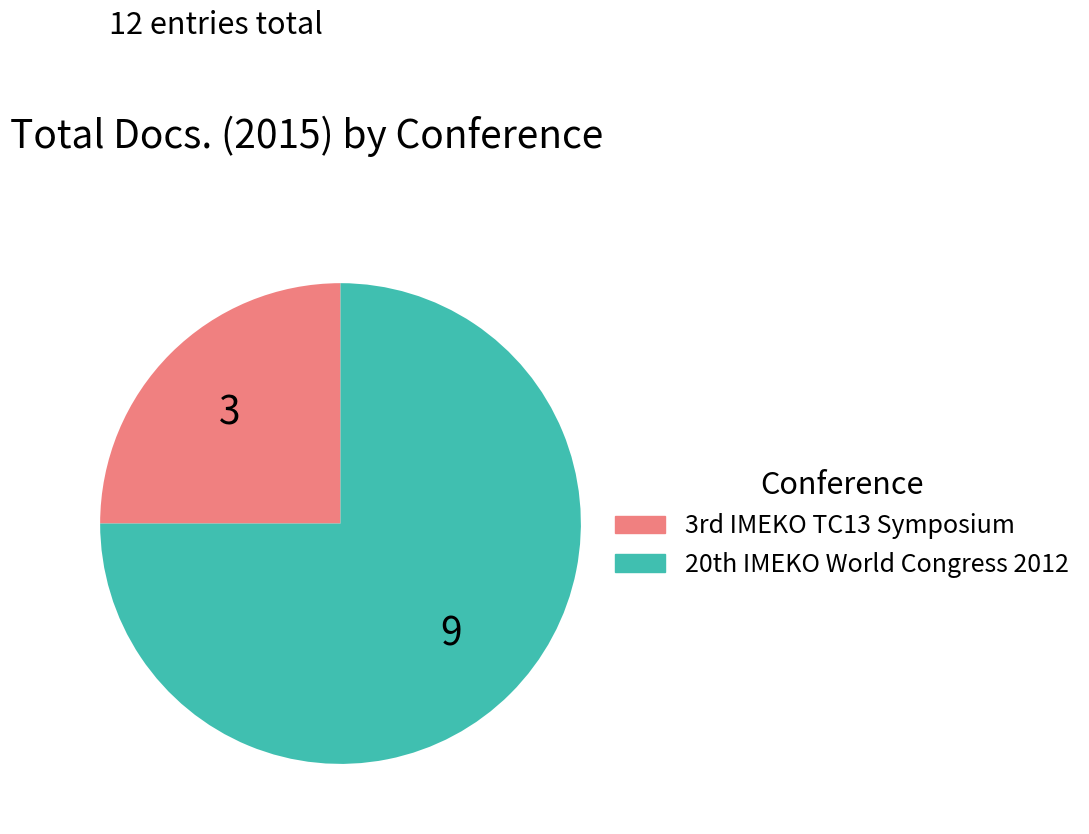

Rank the categories by value from lowest to highest.

3rd IMEKO TC13 Symposium, 20th IMEKO World Congress 2012